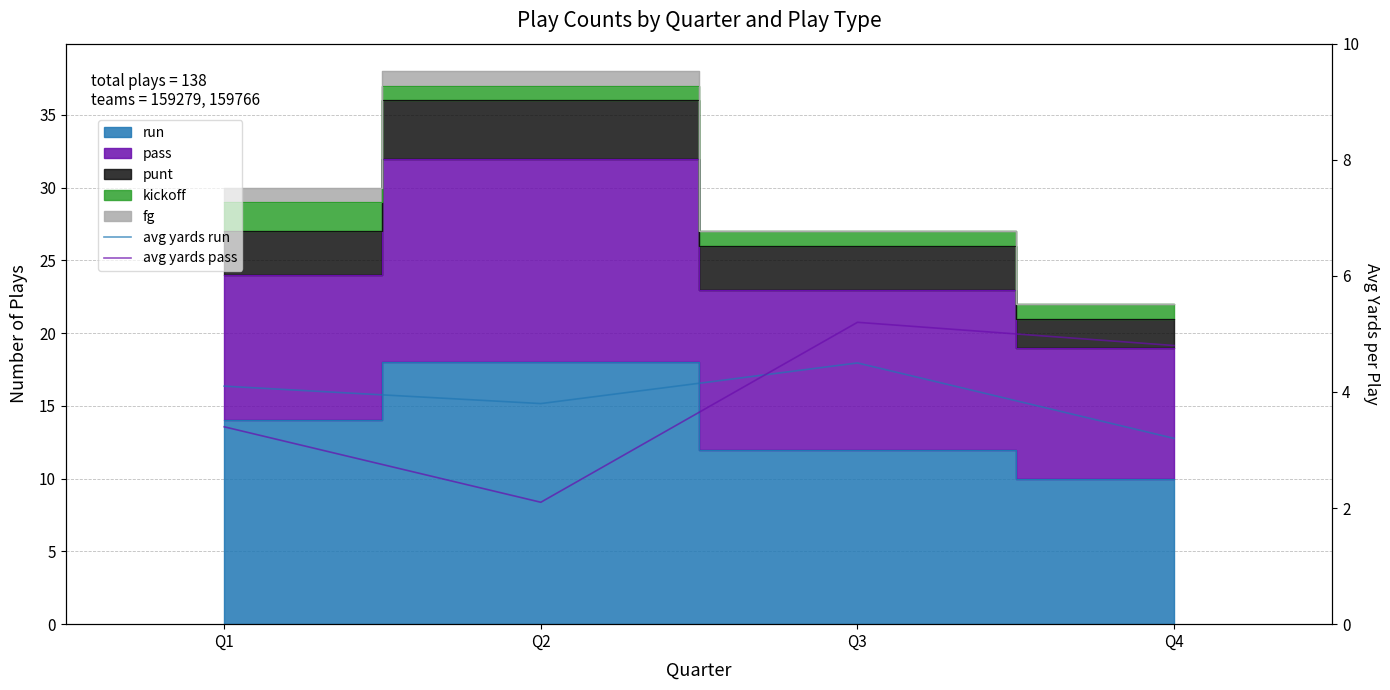

Which series ends up on top after the final intersection of avg yards run and avg yards pass?

avg yards pass